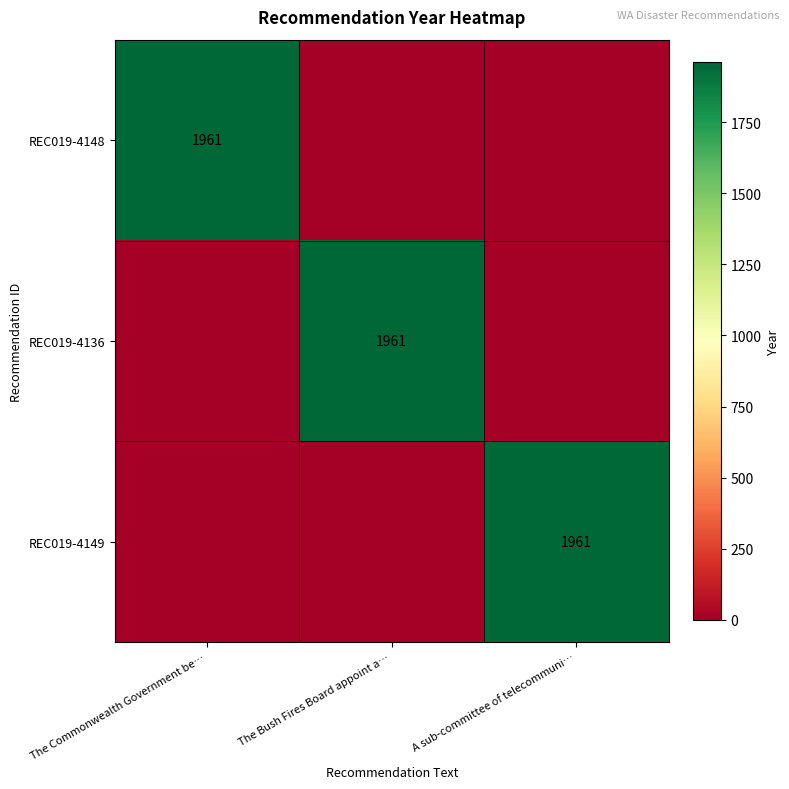

The value of REC019-4149 at A sub-committee of telecommuni… is 1961. True or false?

True